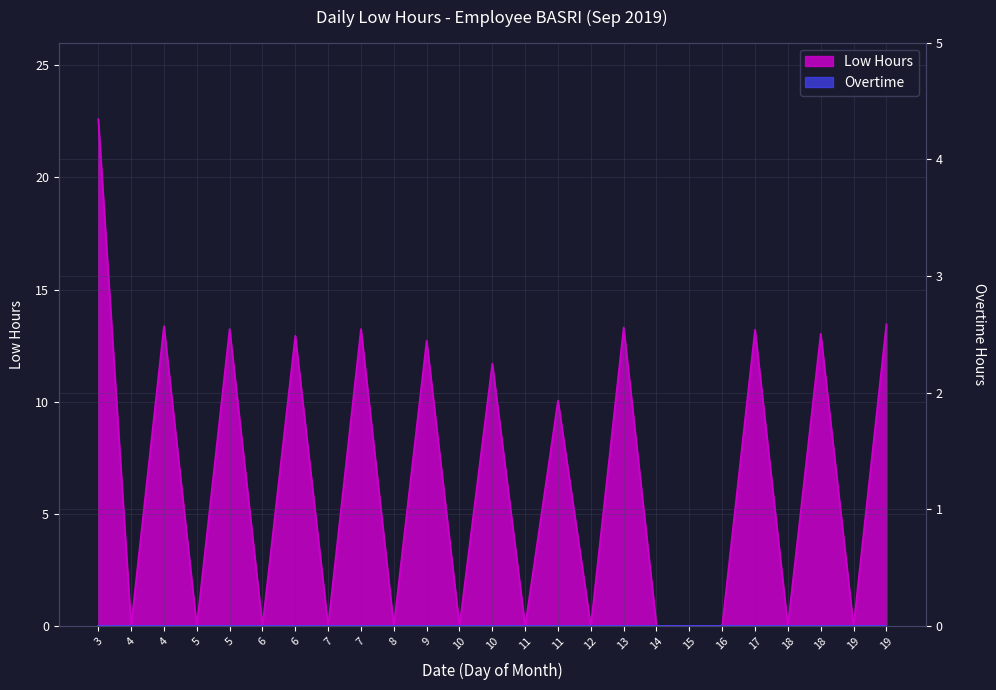

How many interior local valleys (lower than both neighbors) does the data have?

10